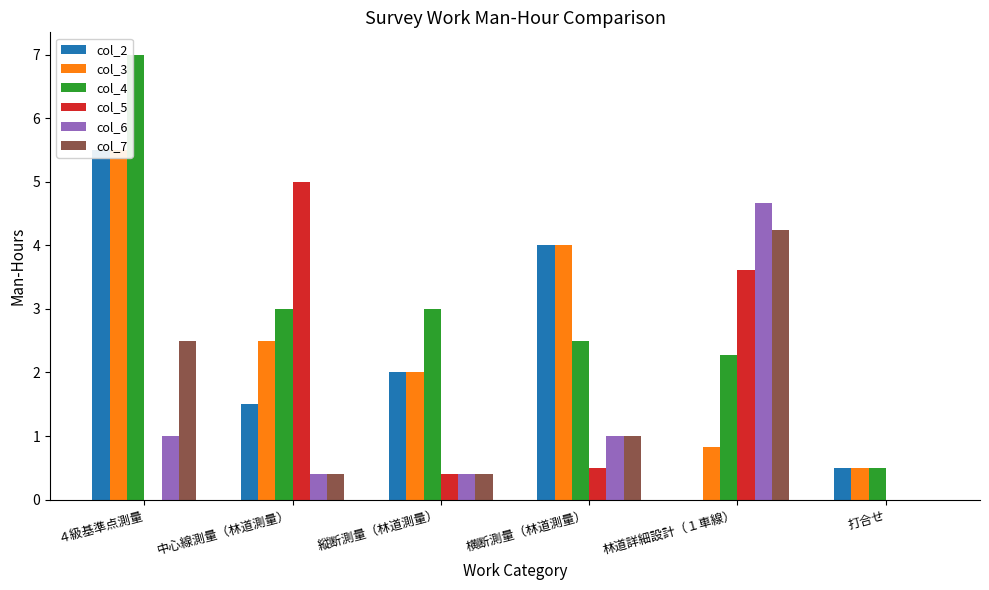

What is the maximum value for col_7?

4.2